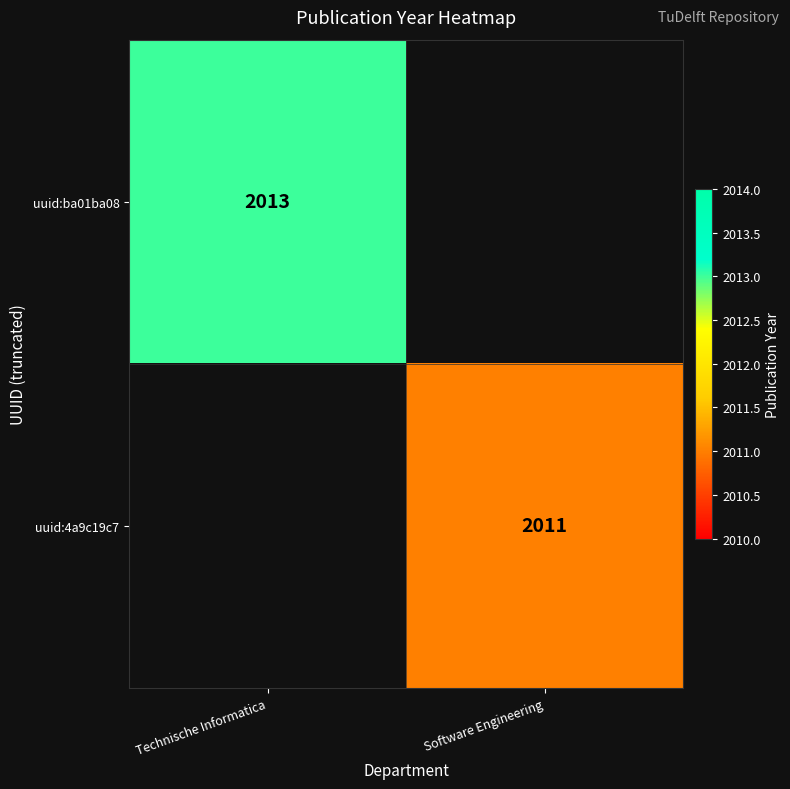

How many distinct data groups are displayed?

2